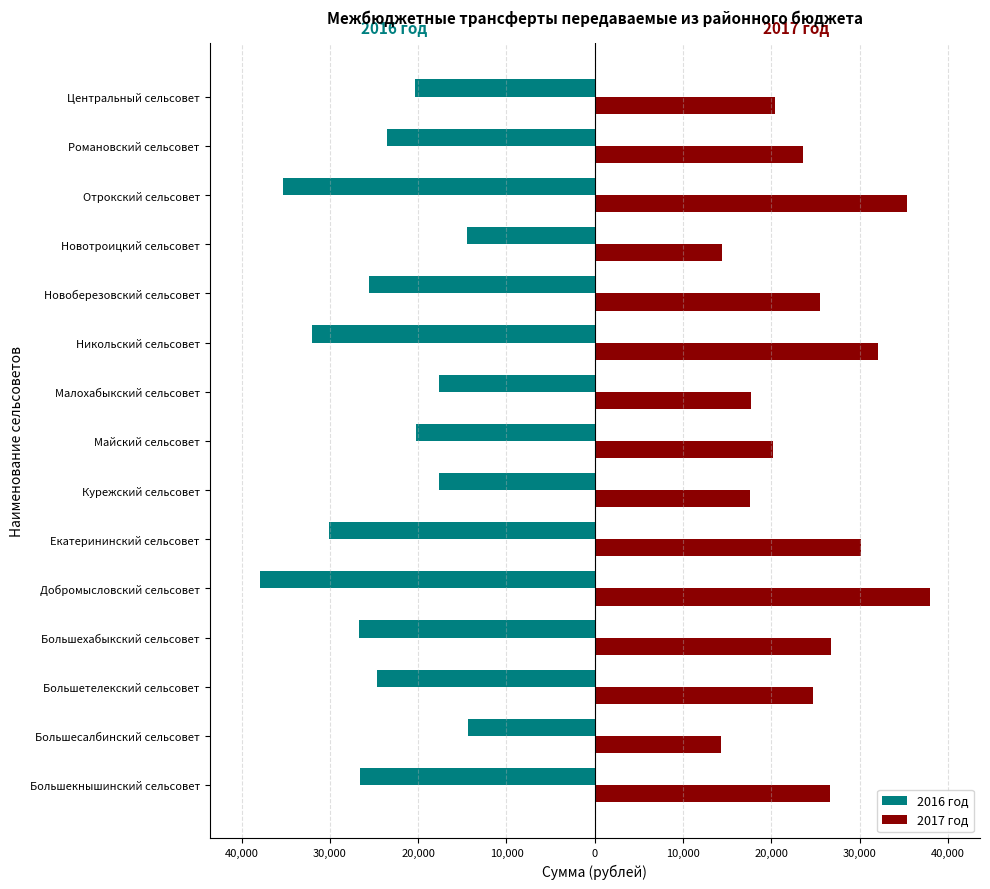

What is the value of the 2016 год bar at the 14th from the left?

-23537